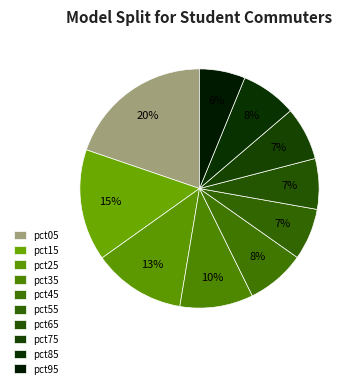

How much of the chart is everything except pct95?

93.8%